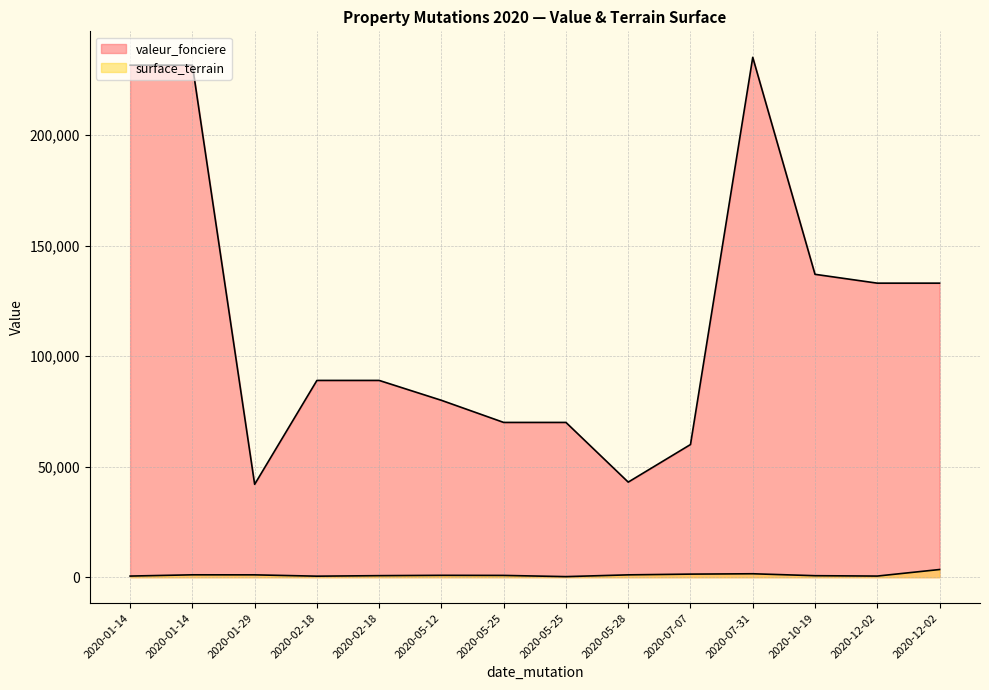

What is the total value across all series at 2020-02-18?

89454